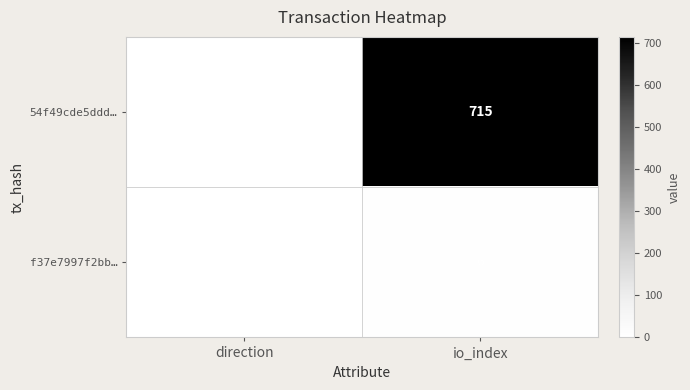

What value does the 54f49cde5ddd… series have at io_index, to the nearest 10?

720